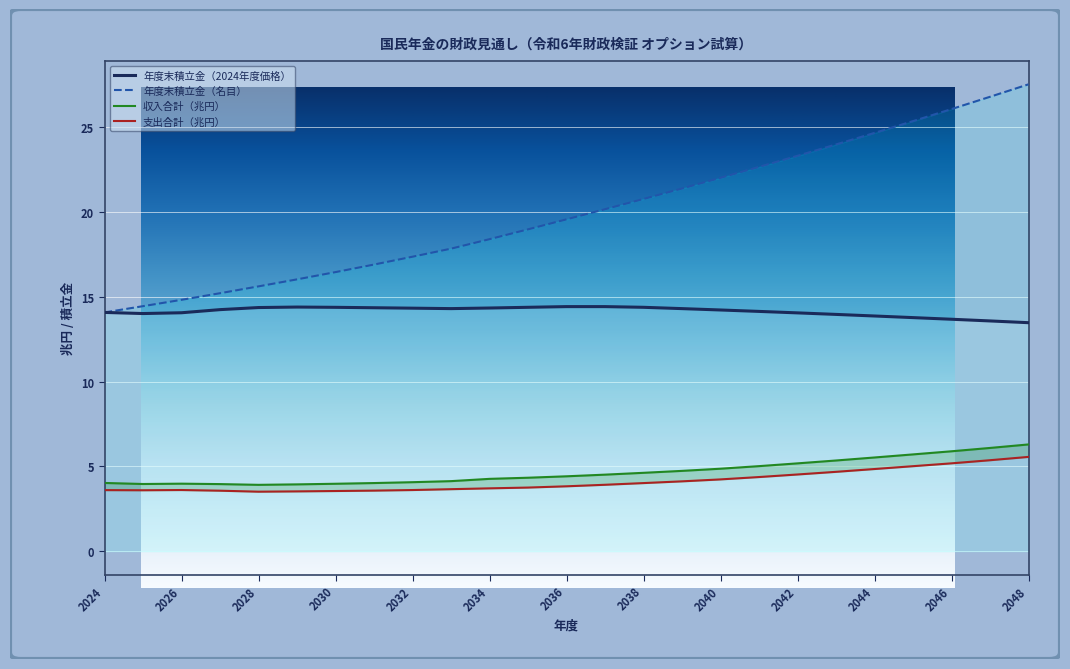

Between 2027 and 2042, which is larger?

2027